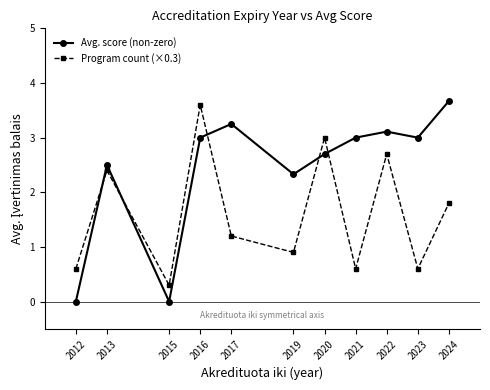

What is the difference between the maximum and minimum values in the Avg. score (non-zero) series?

3.7